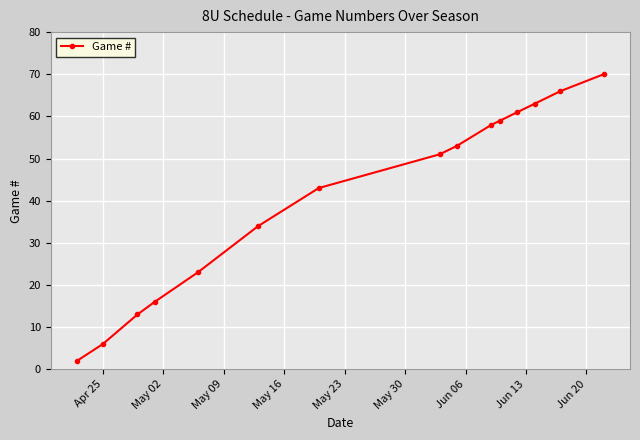

What is the difference between the maximum and minimum values?

68